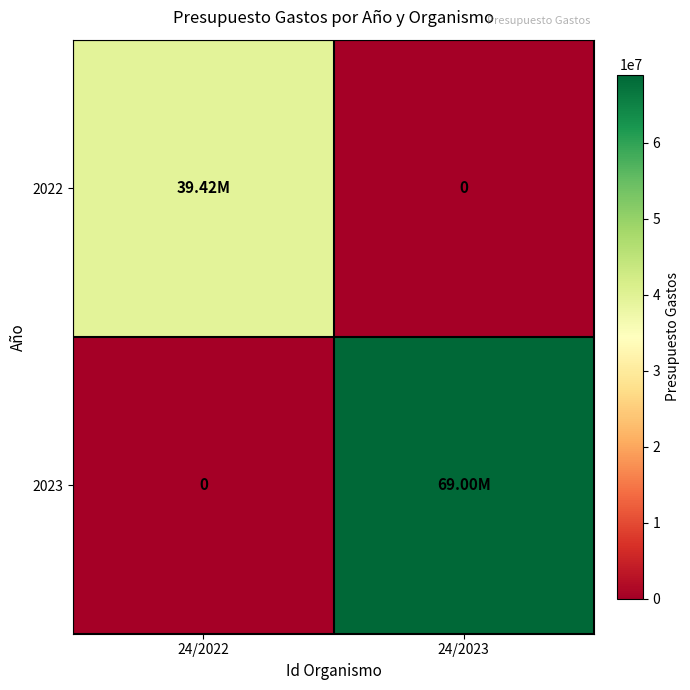

How many 2022 values are between 0 and 39420000?

2